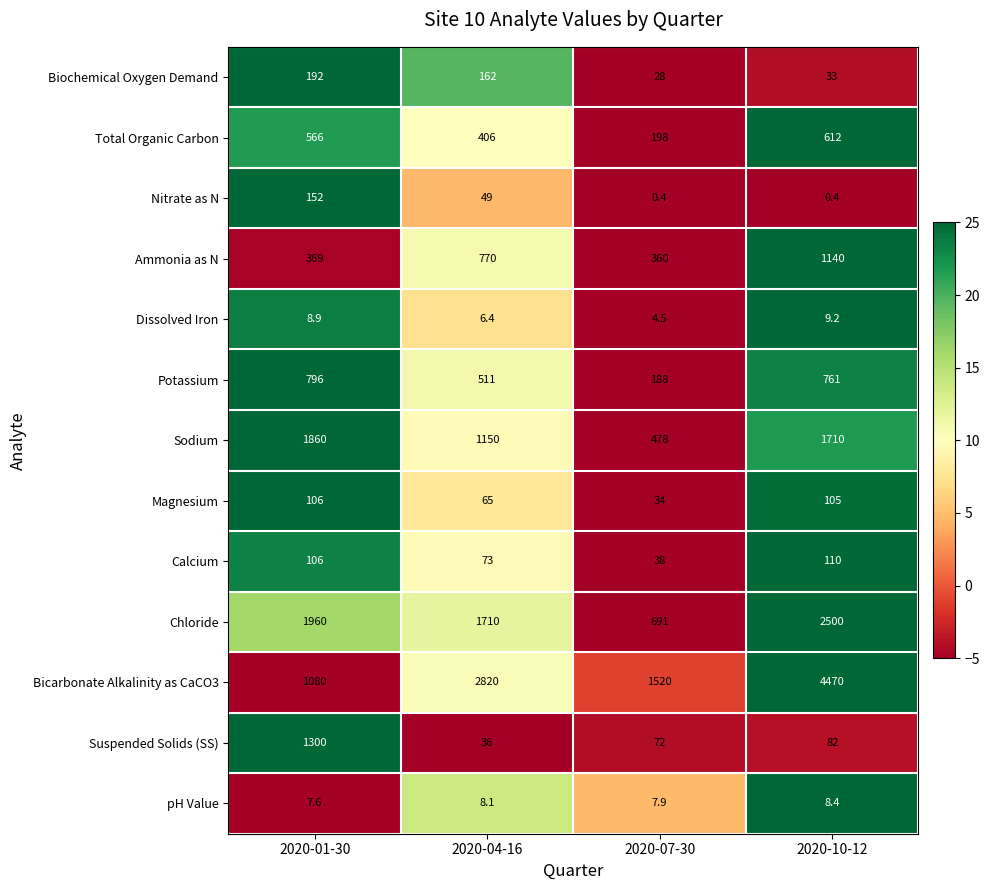

Which series has the largest total across all categories?

Bicarbonate Alkalinity as CaCO3